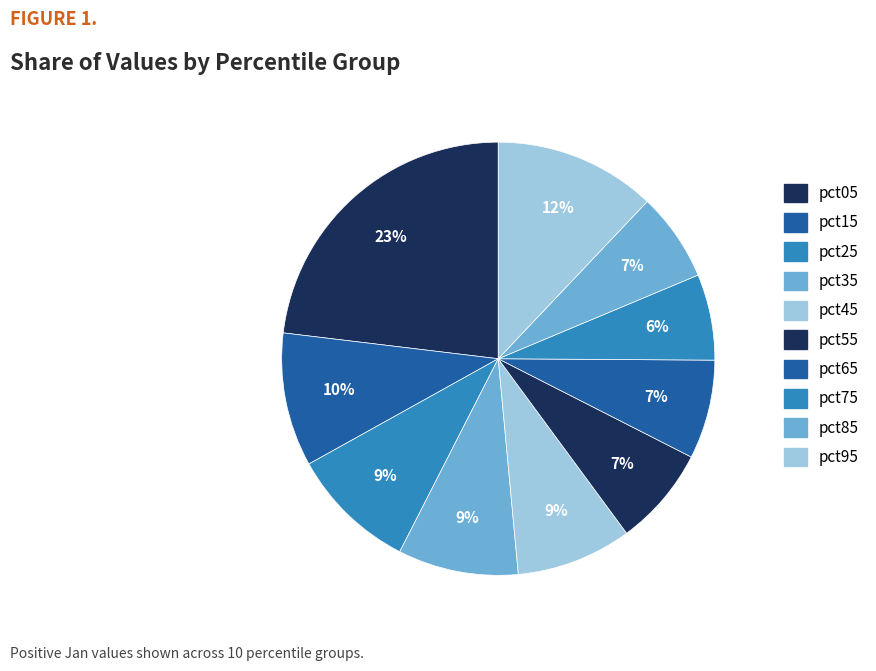

Rank the categories by value from lowest to highest.

pct75, pct85, pct65, pct55, pct45, pct35, pct25, pct15, pct95, pct05